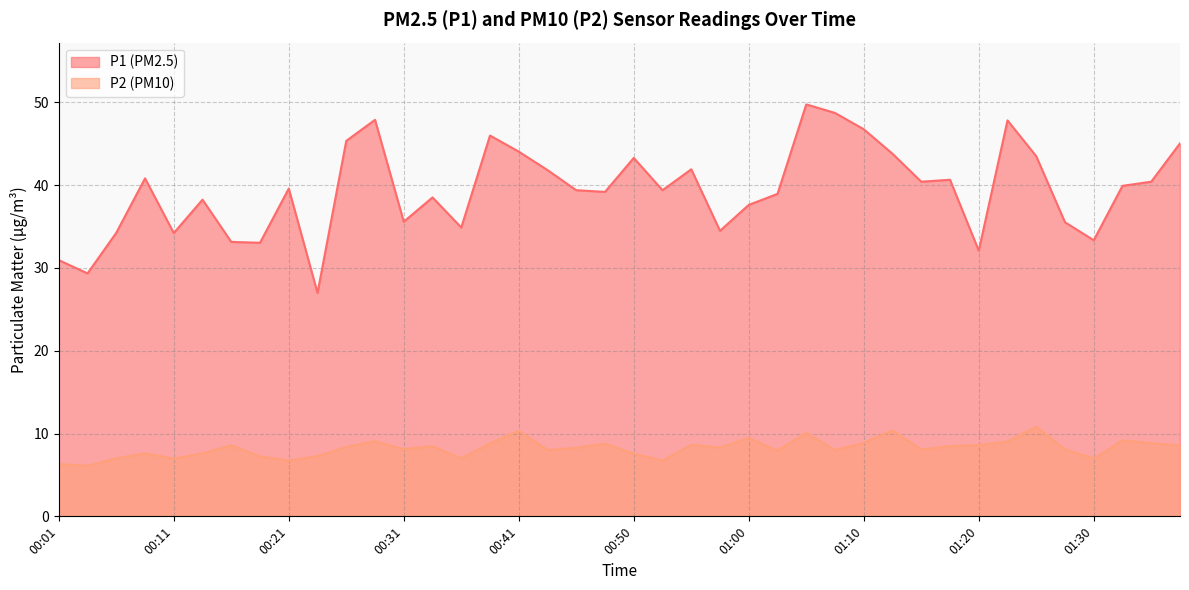

The P1 series shows 39.6 at 00:21. True or false?

True